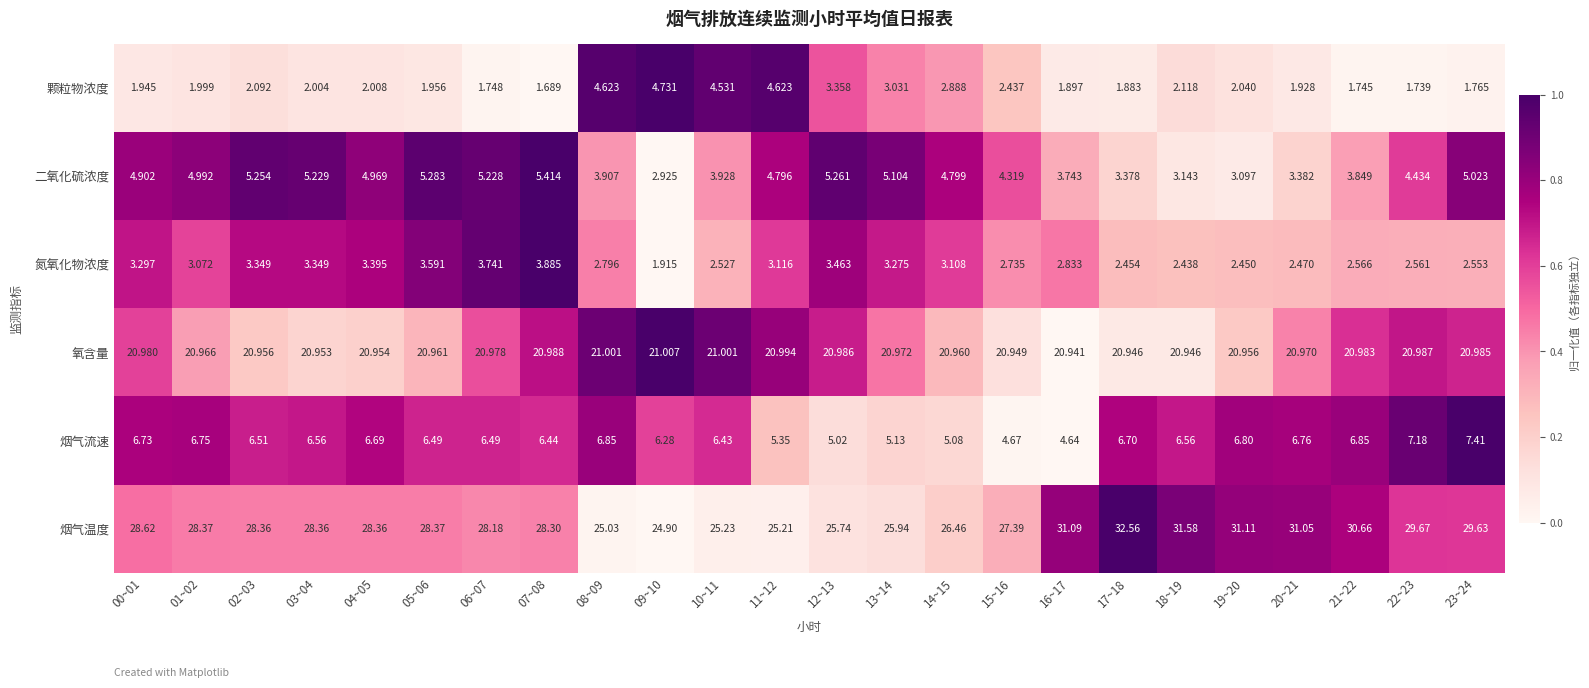

Is the value of 氧含量 at 07~08 greater than the value of 氮氧化物浓度 at 13~14?

Yes